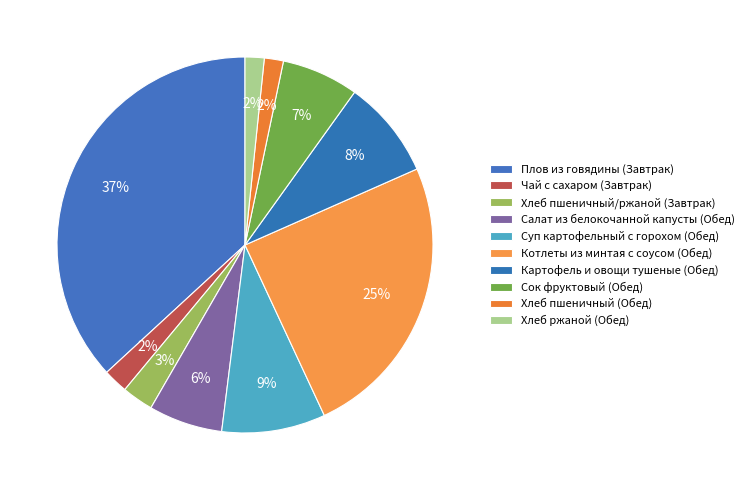

Which slice is the smallest?

Хлеб пшеничный (Обед)